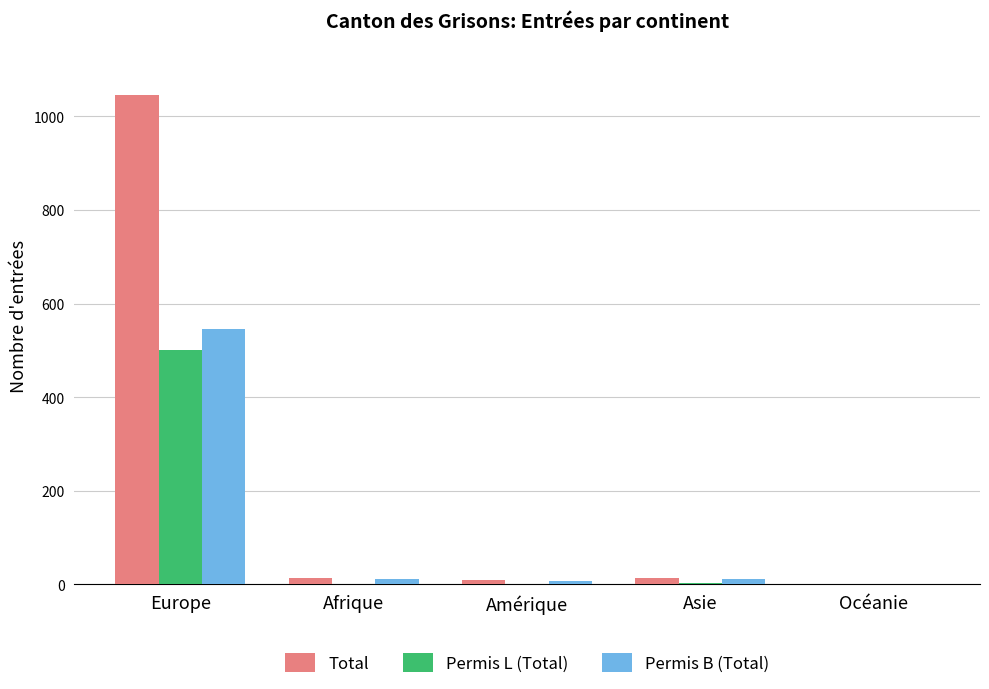

At which category does the chart reach its peak across all series?

Europe